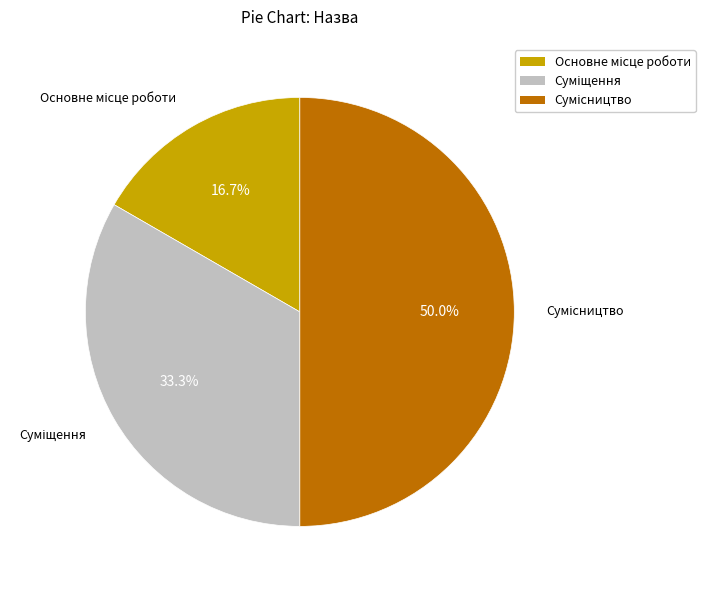

Which slice is the largest?

Сумісництво